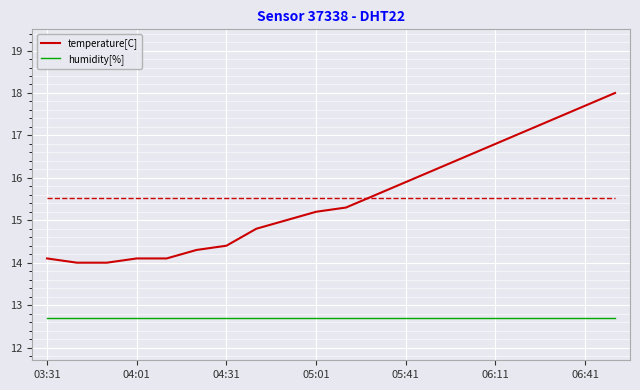

Reading right to left, extract all data points from this chart.

temperature[C]: 18.0	17.7	17.4	17.1	16.8	16.5	16.2	15.9	15.6	15.3	15.2	15.0	14.8	14.4	14.3	14.1	14.1	14.0	14.0	14.1
humidity[%]: 12.7	12.7	12.7	12.7	12.7	12.7	12.7	12.7	12.7	12.7	12.7	12.7	12.7	12.7	12.7	12.7	12.7	12.7	12.7	12.7